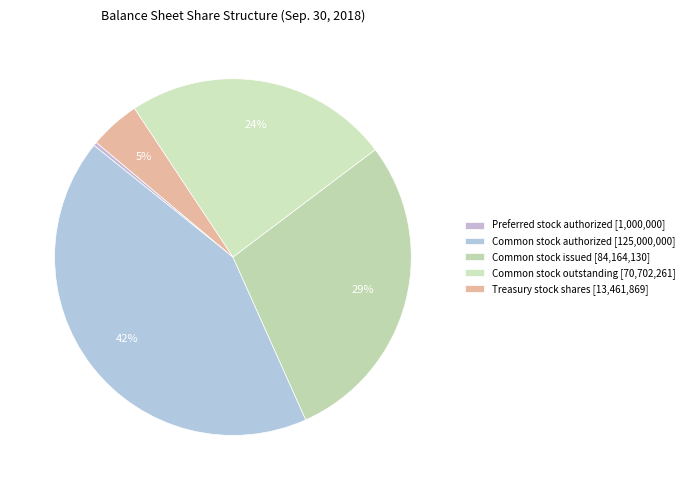

To the nearest percent, what is the average slice percentage?

20%